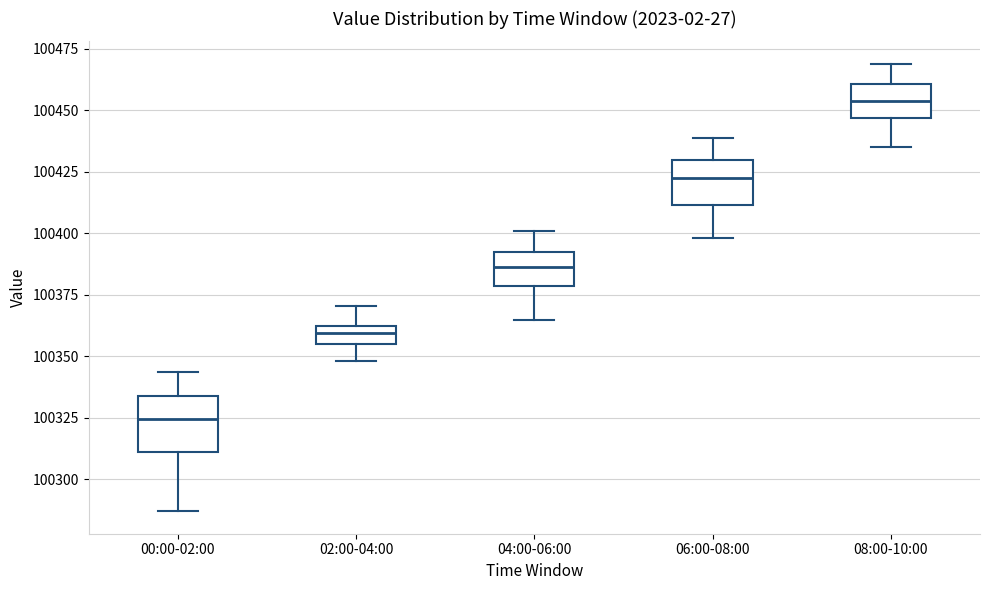

Which box's median line is the lowest?

00:00-02:00